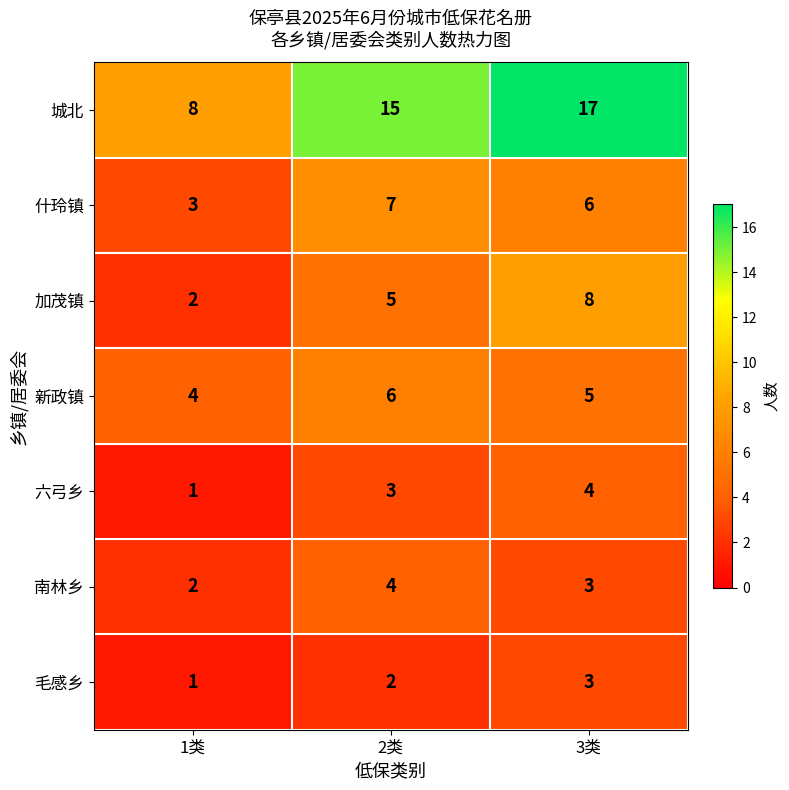

What is the spread (max minus min) of values at 3类?

14